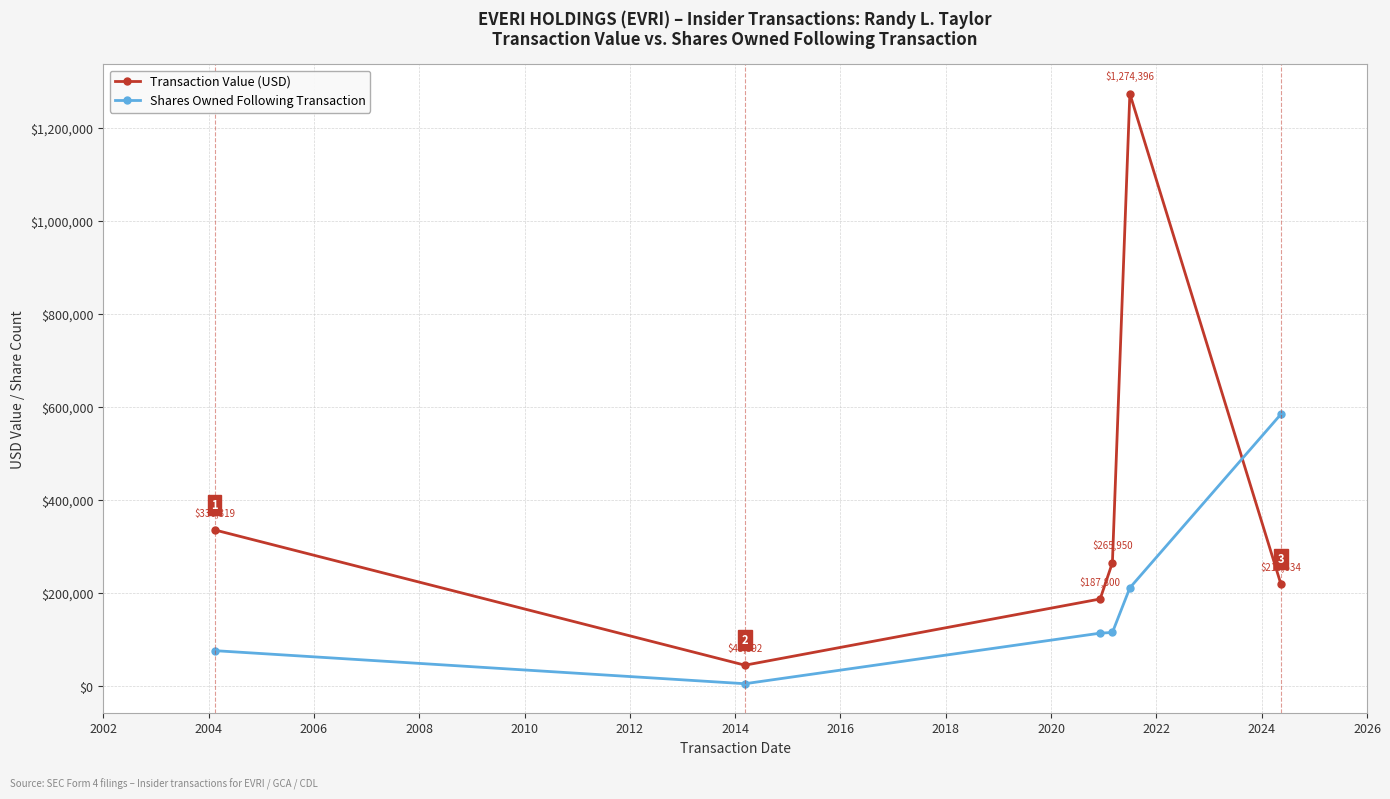

Which series ends up on top after the final intersection of Transaction Value (USD) and Shares Owned Following Transaction?

Shares Owned Following Transaction